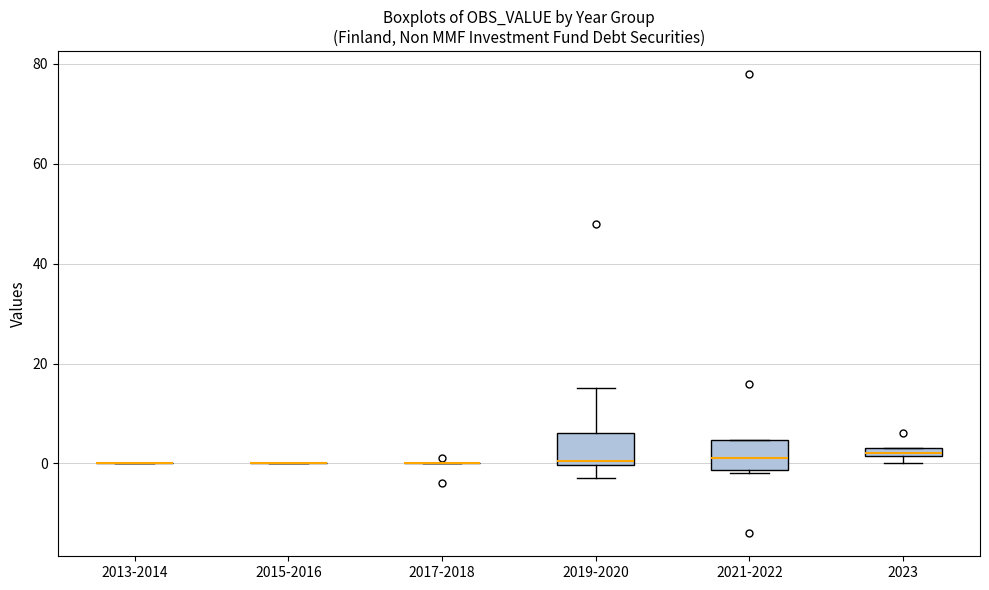

Where does the upper whisker of the box for 2019-2020 end on the y-axis? The values are not printed on the chart, so give them approximately, as read against the axis.

16